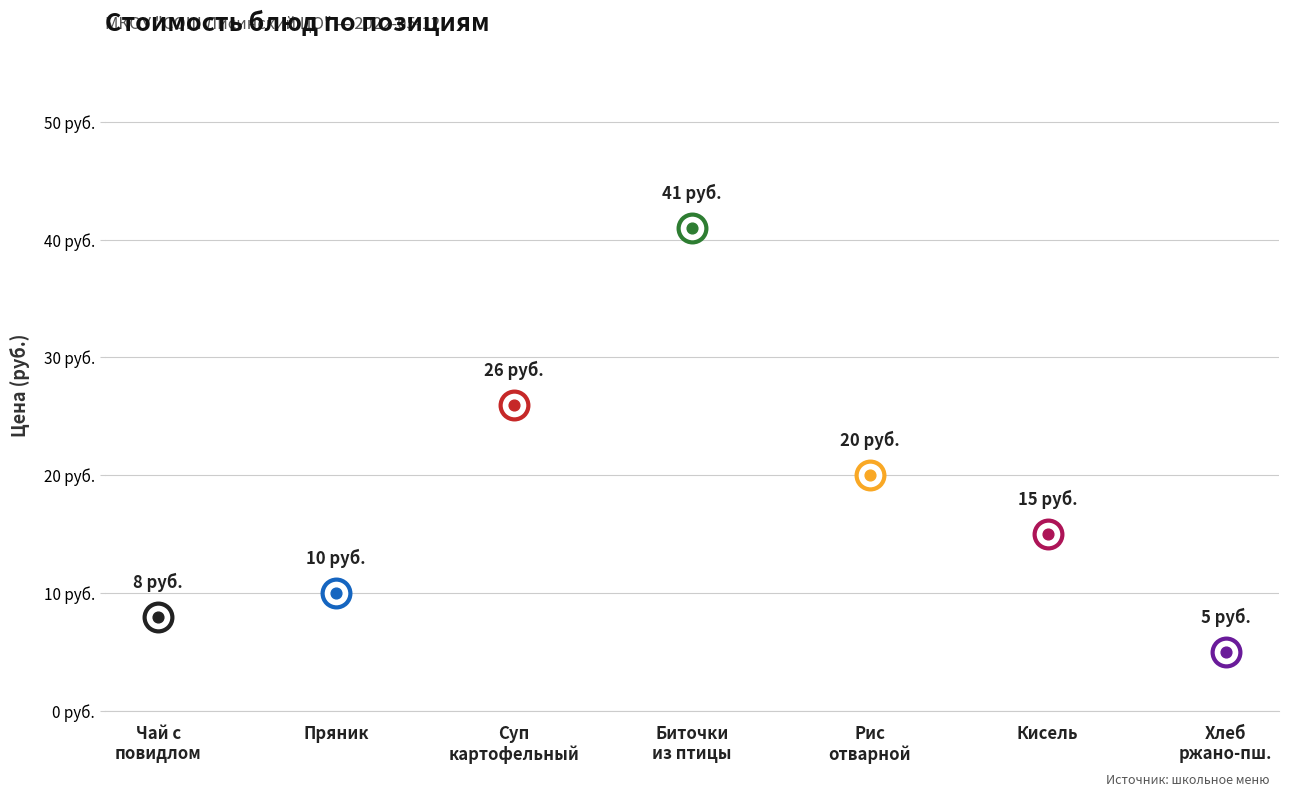

Approximately how many times larger is the value at Чай с повидлом compared to Хлеб ржано-пшеничный?

1.6